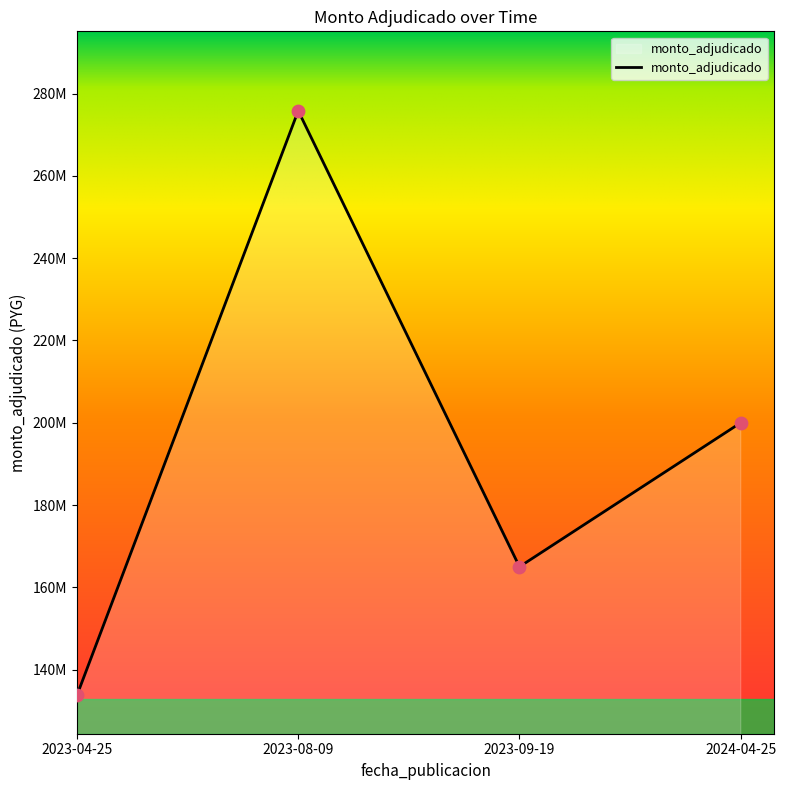

Between 2023-09-19 and 2023-08-09, which is larger?

2023-08-09